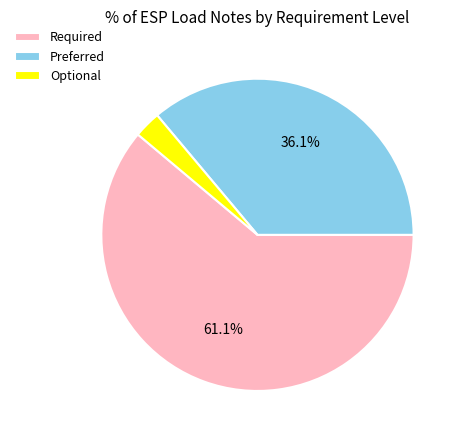

Is the sum of Required and Optional greater than half?

Yes